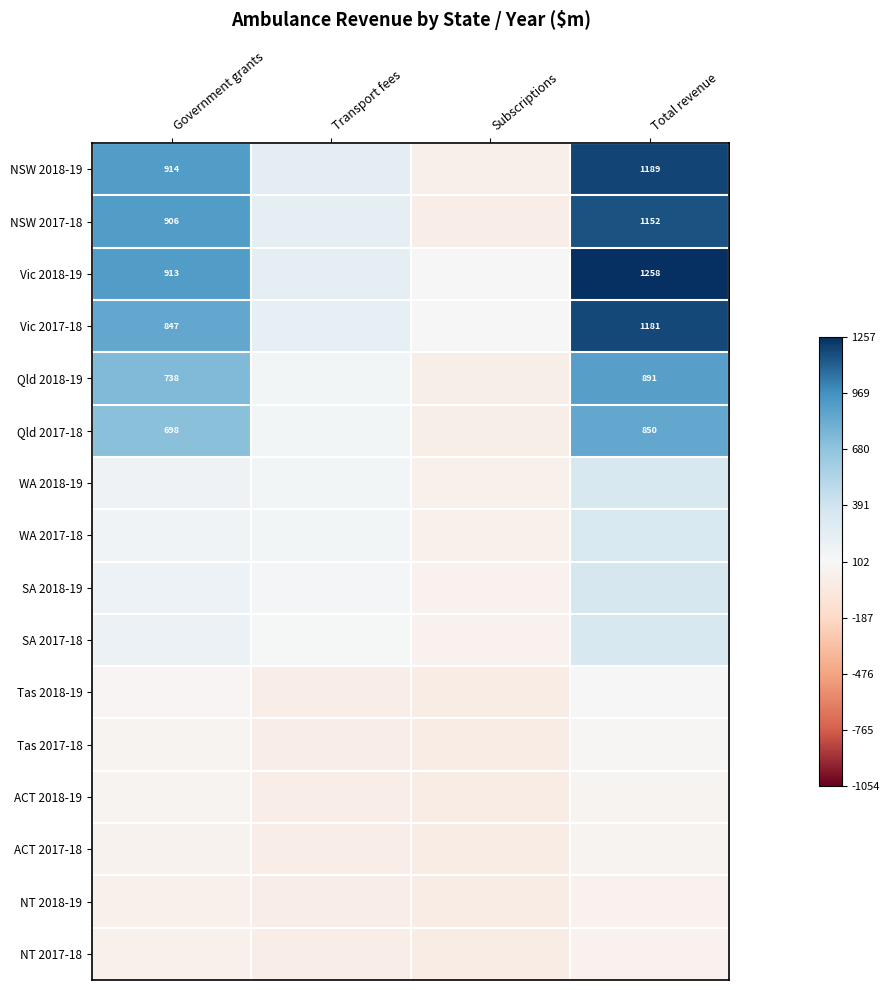

What is the smallest value displayed?

-0.1